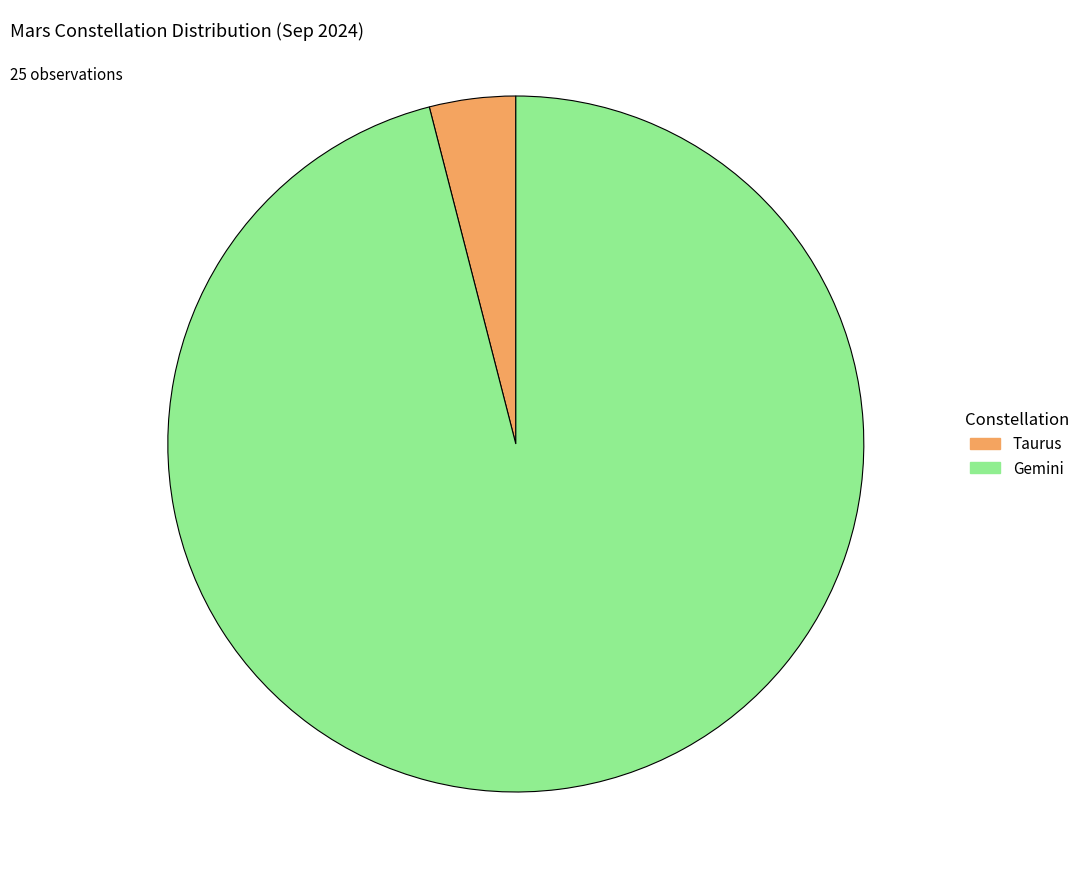

Which category has the biggest portion of the pie?

Gemini